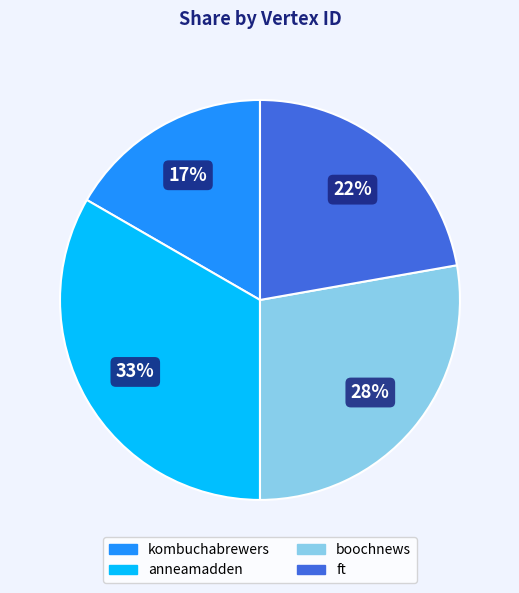

Between ft and kombuchabrewers, which is larger?

ft